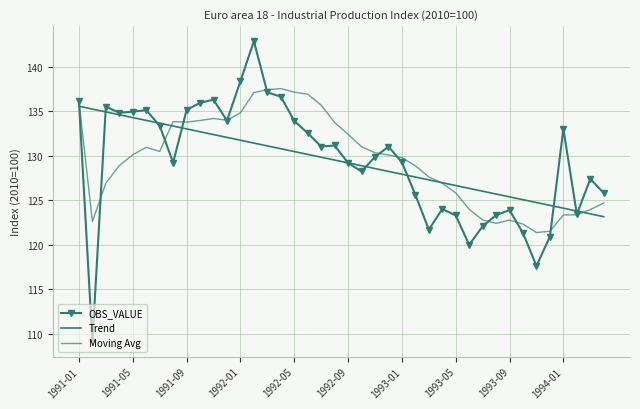

What is the value of the Trend point at the 18th from the left?

130.2